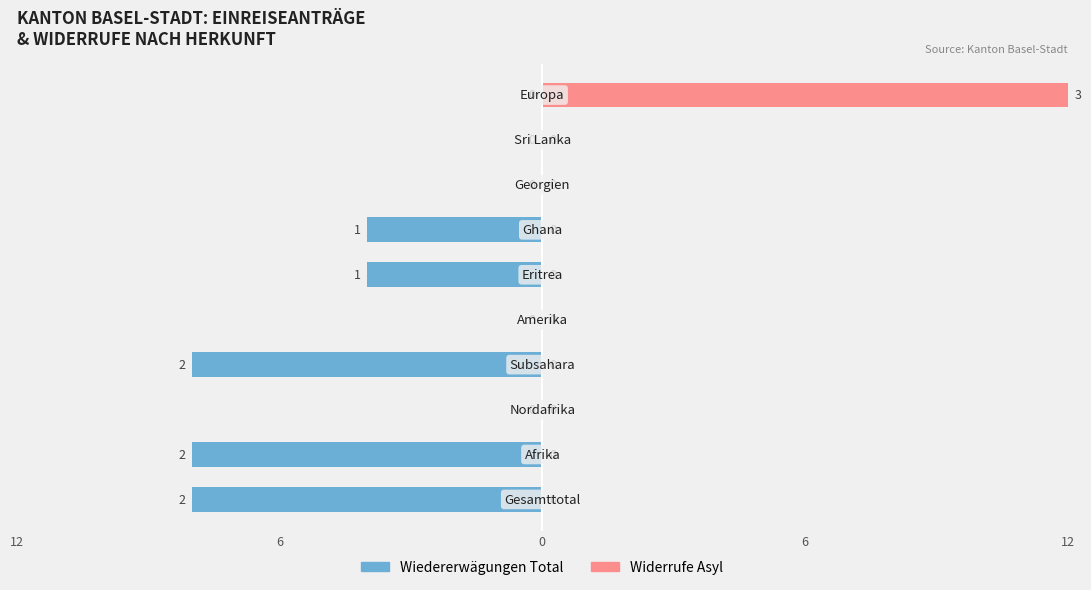

How many values in the Widerrufe Asyl series exceed 0?

1